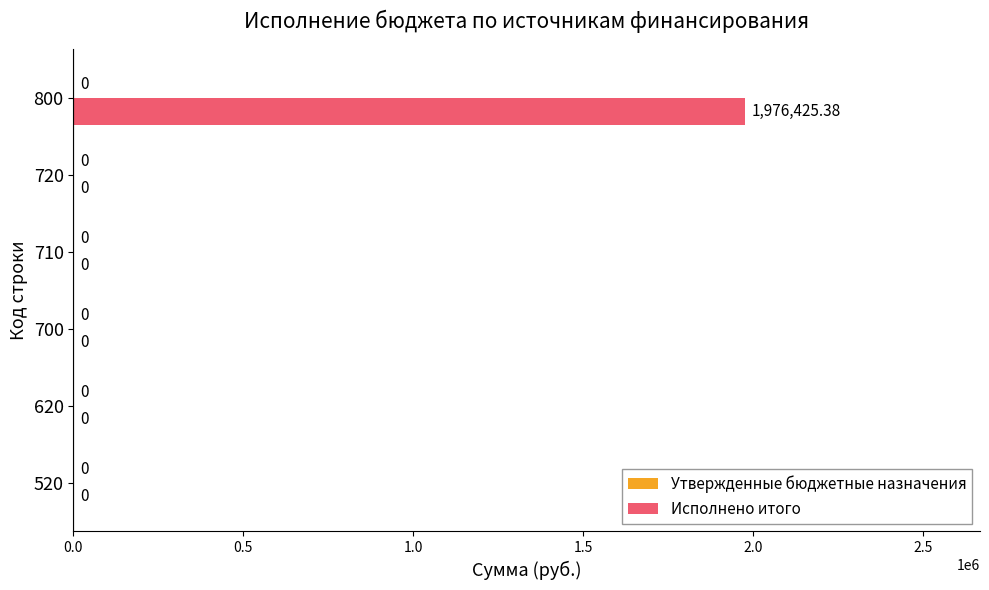

Are the bars horizontal?

Yes